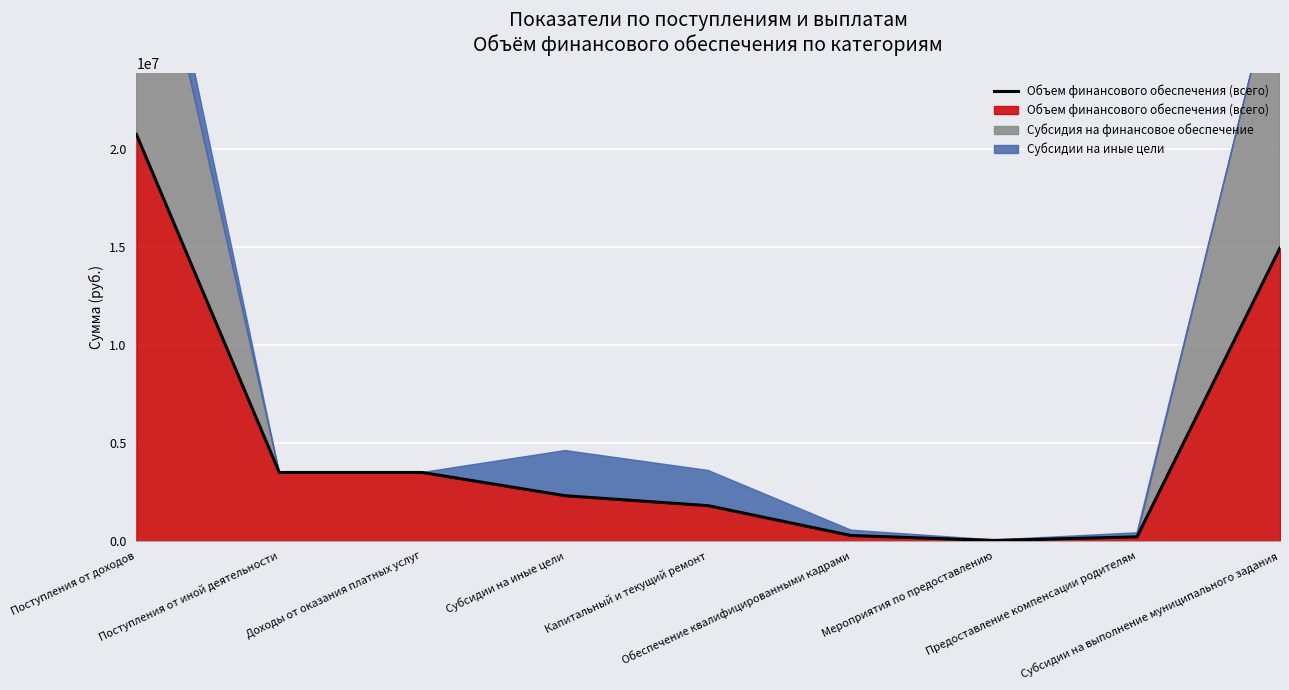

What is the difference between the values at Мероприятия по предоставлению and Капитальный и текущий ремонт?

1775233